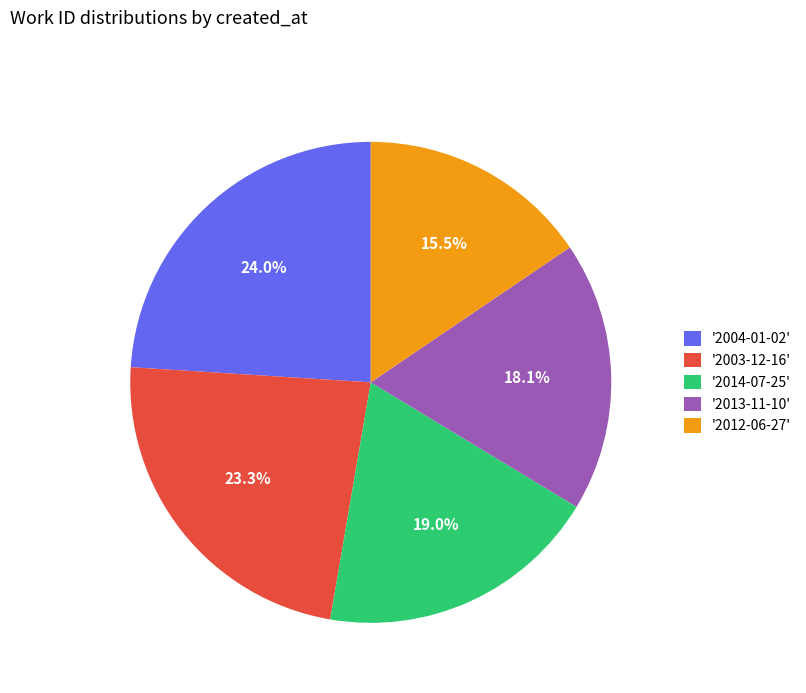

Count the number of slices in the pie.

5